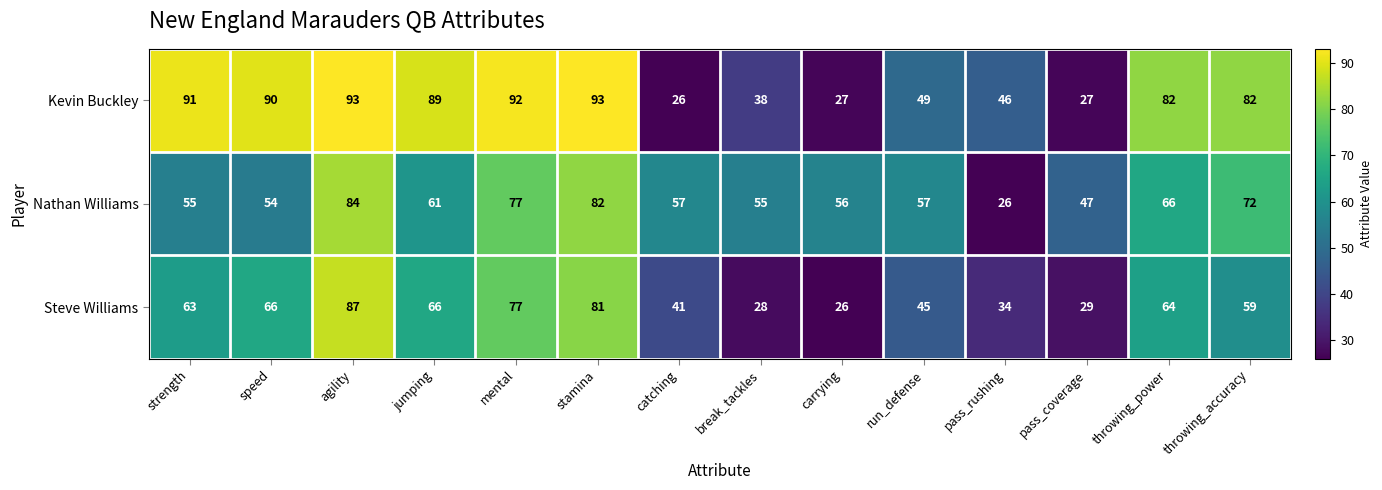

How many data points in Nathan Williams are less than 57?

6